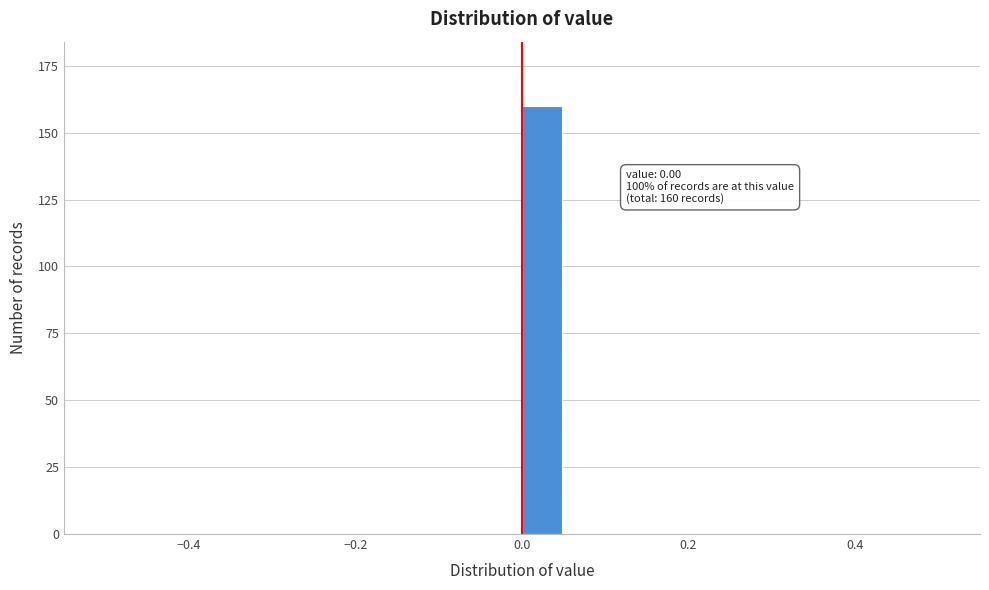

Read against the x-axis, roughly where is the centre of the tallest bar?

0.02